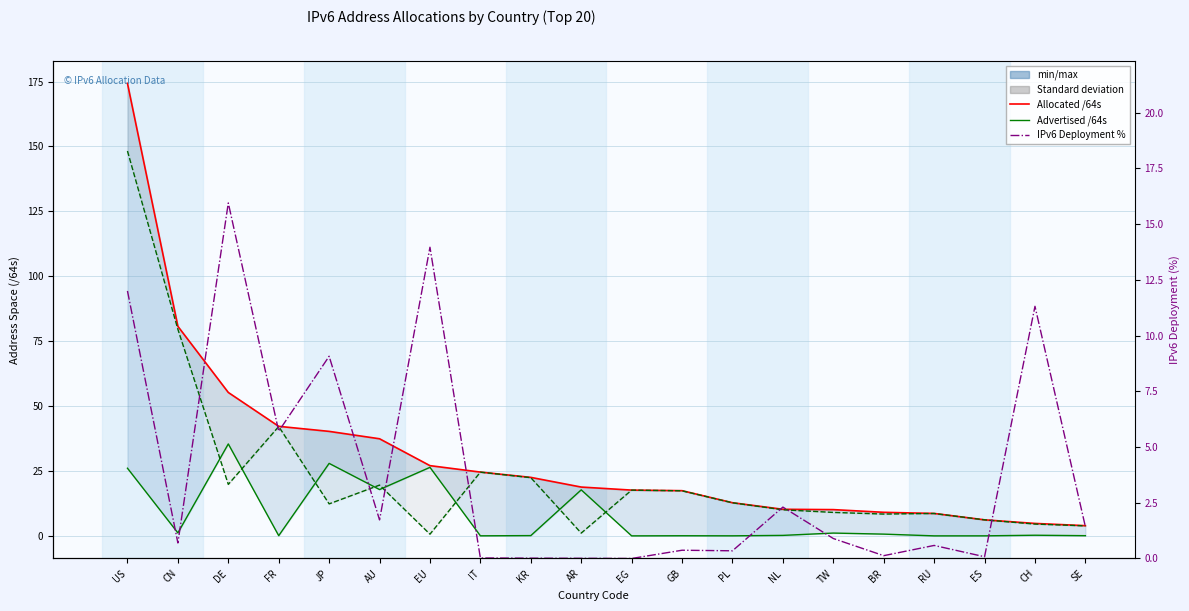

True or false: Allocated /64s (×10¹²) has a value of 7.9 at PL.

False